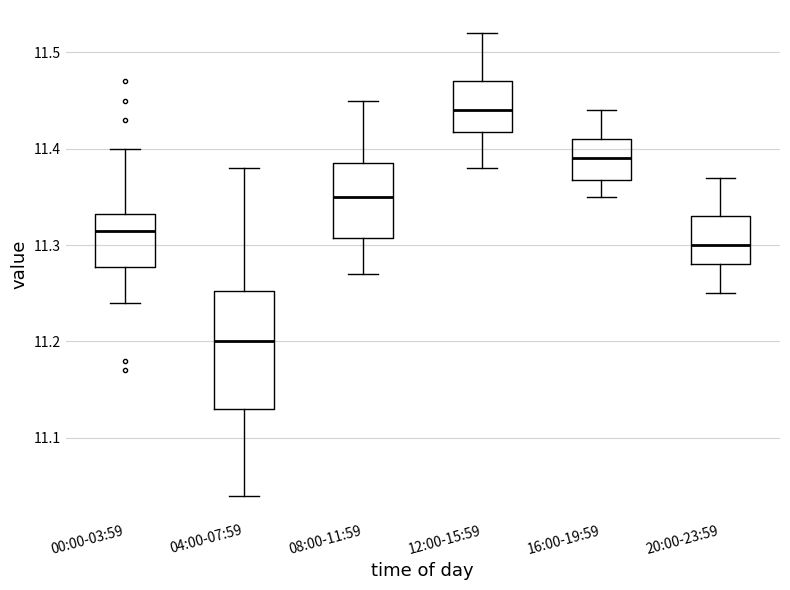

Which box has the lowest median line?

04:00-07:59